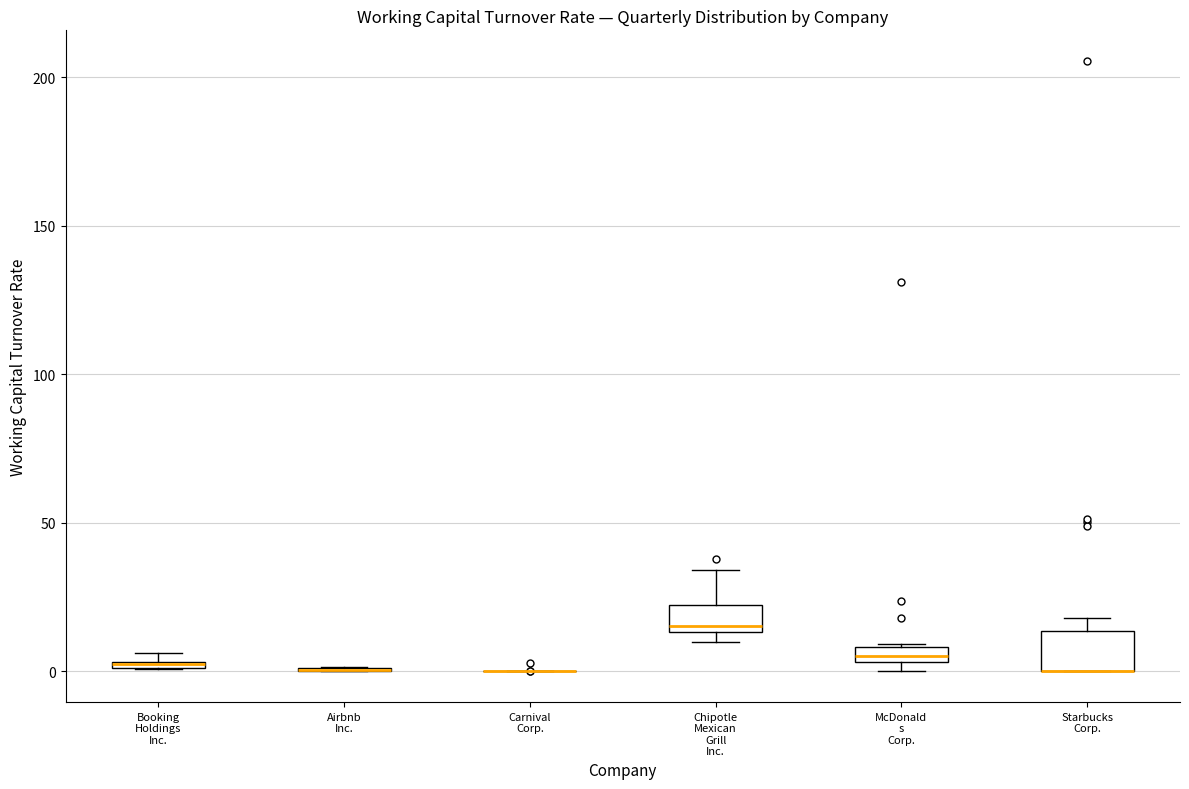

Where is the upper edge of the box for Starbucks Corp. on the y-axis? The values are not printed on the chart, so give them approximately, as read against the axis.

15